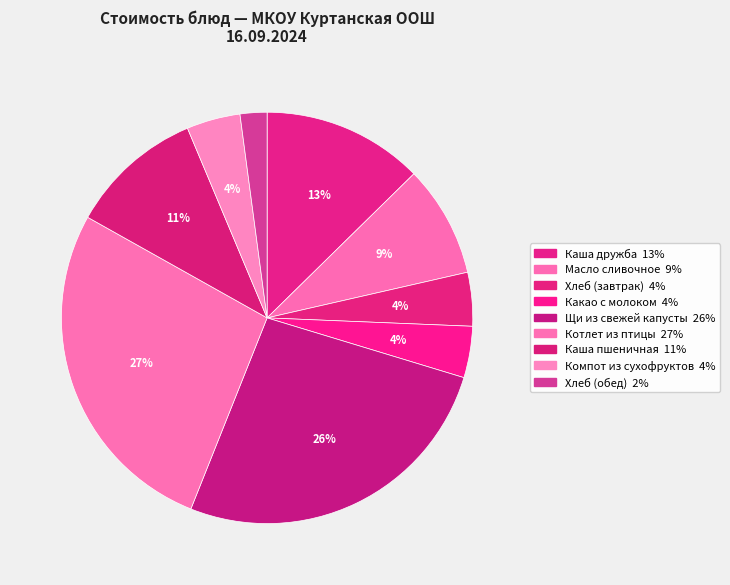

How many segments does this pie chart have?

9